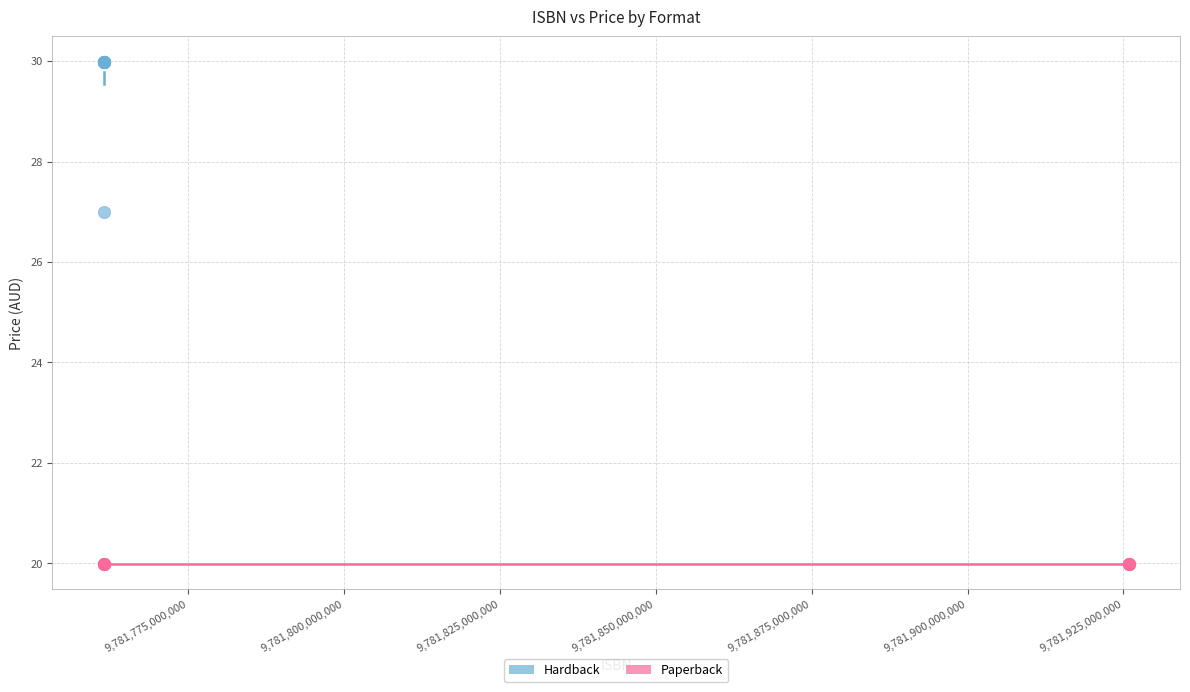

What are all the series names shown in the legend?

Hardback, Paperback